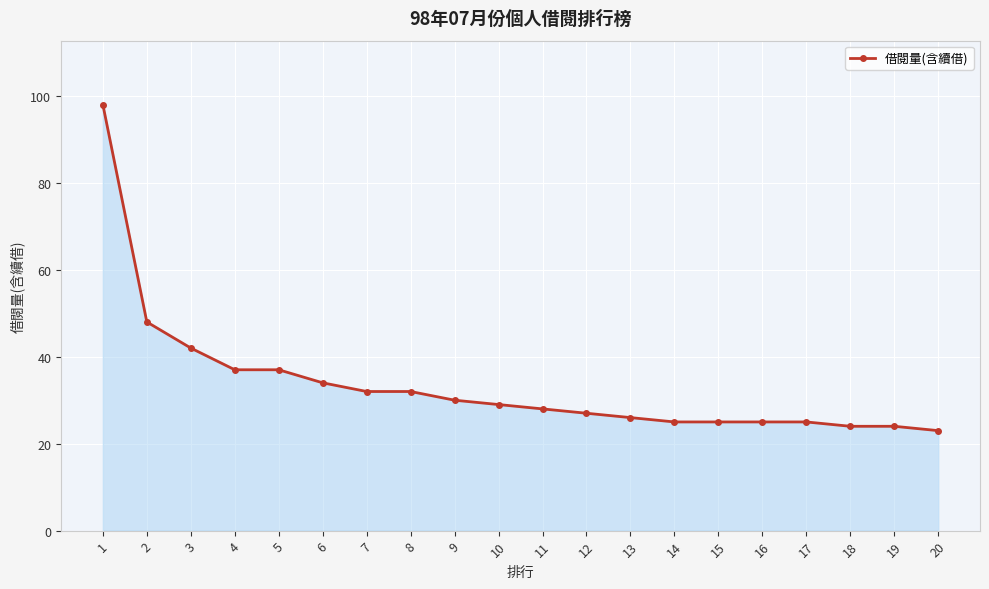

Between 15 and 9, which is larger?

9